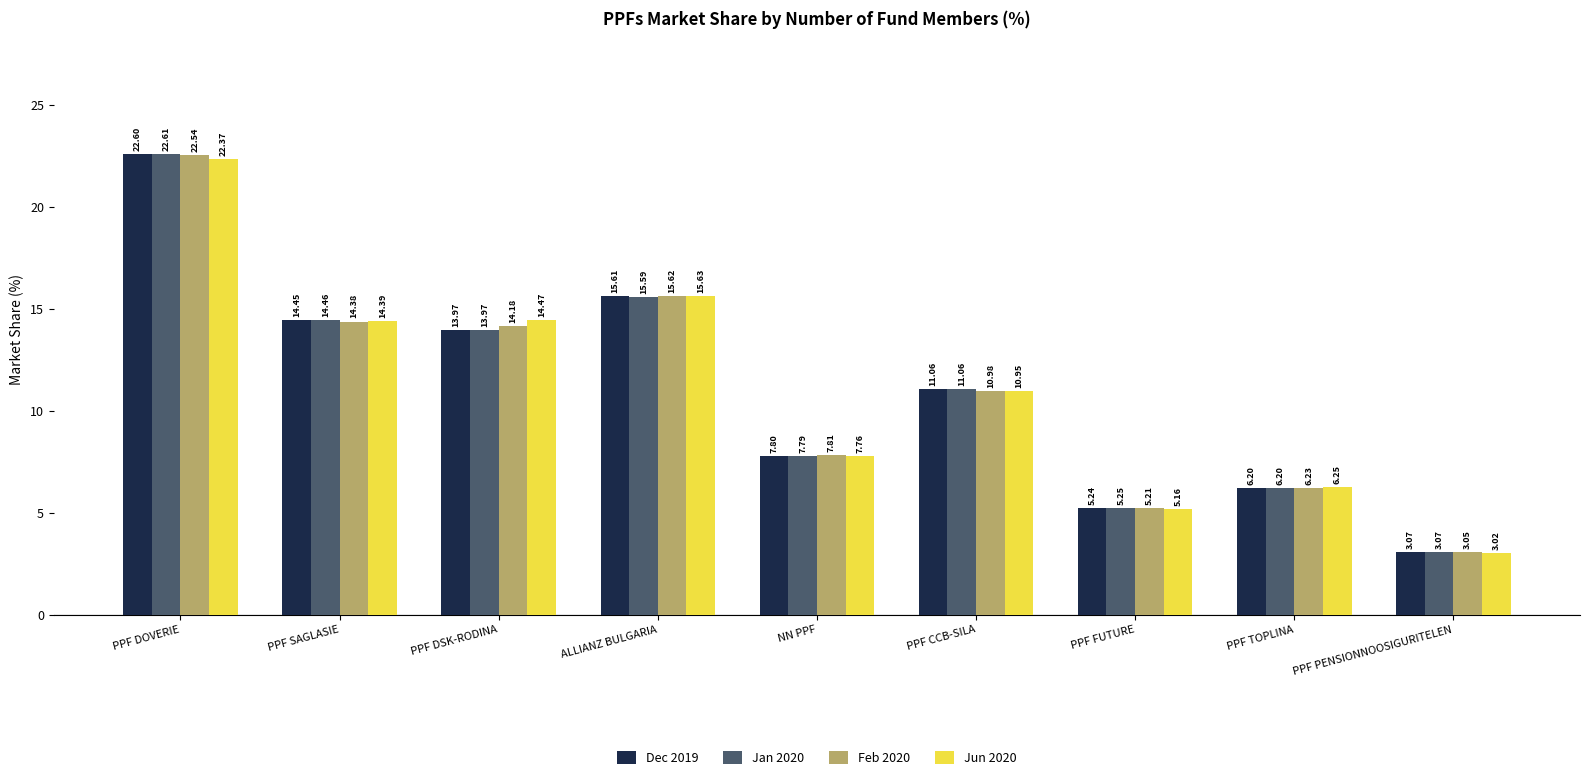

What is the sum of all Feb 2020 values?

100.0